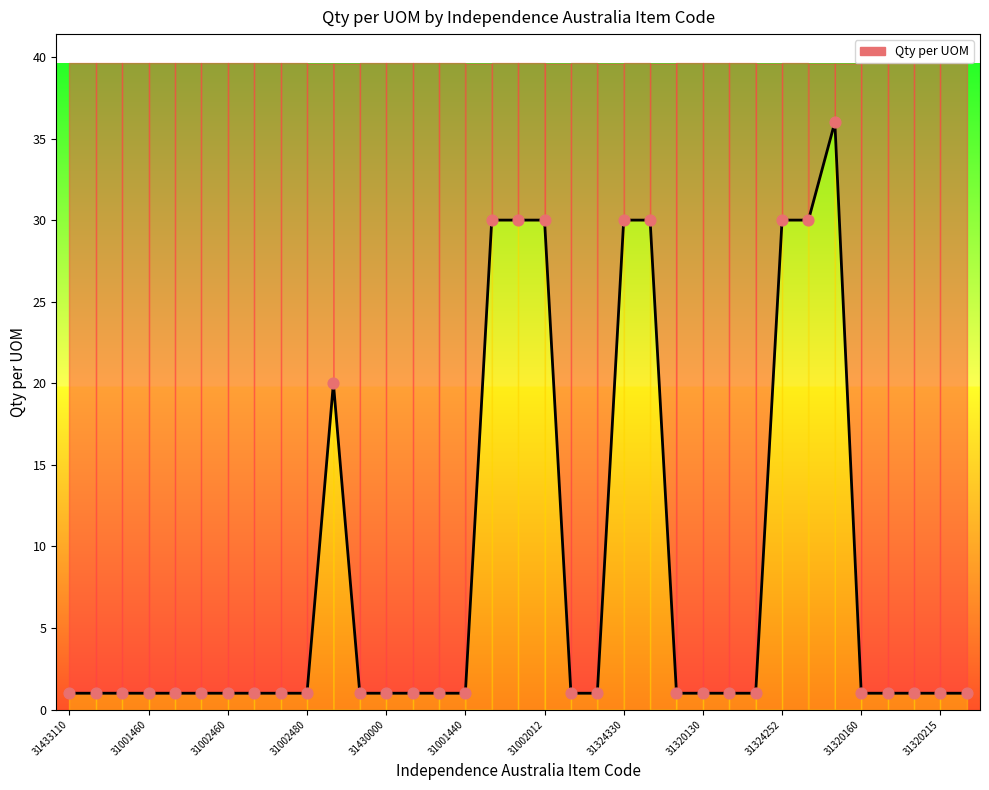

Between 31001440 and 31430000, which is larger?

31001440